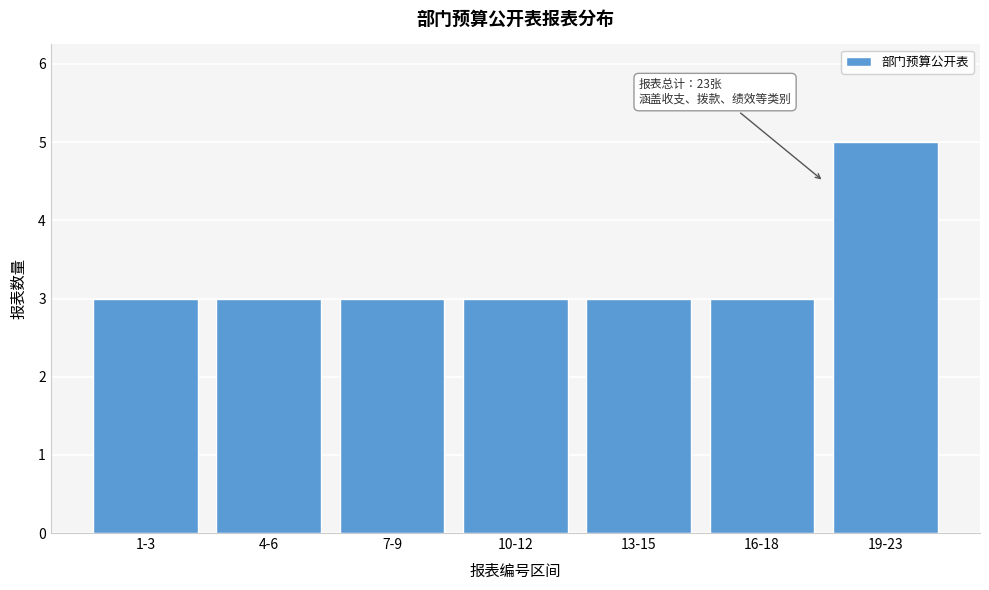

Reading left to right, extract all data points from this chart.

3	3	3	3	3	3	5